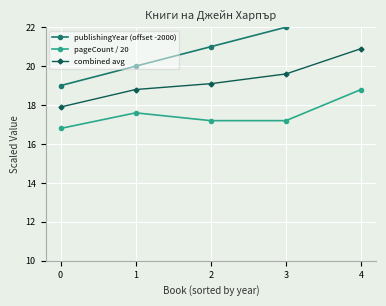

What are all the series names shown in the legend?

publishingYear (offset -2000), pageCount / 20, combined avg